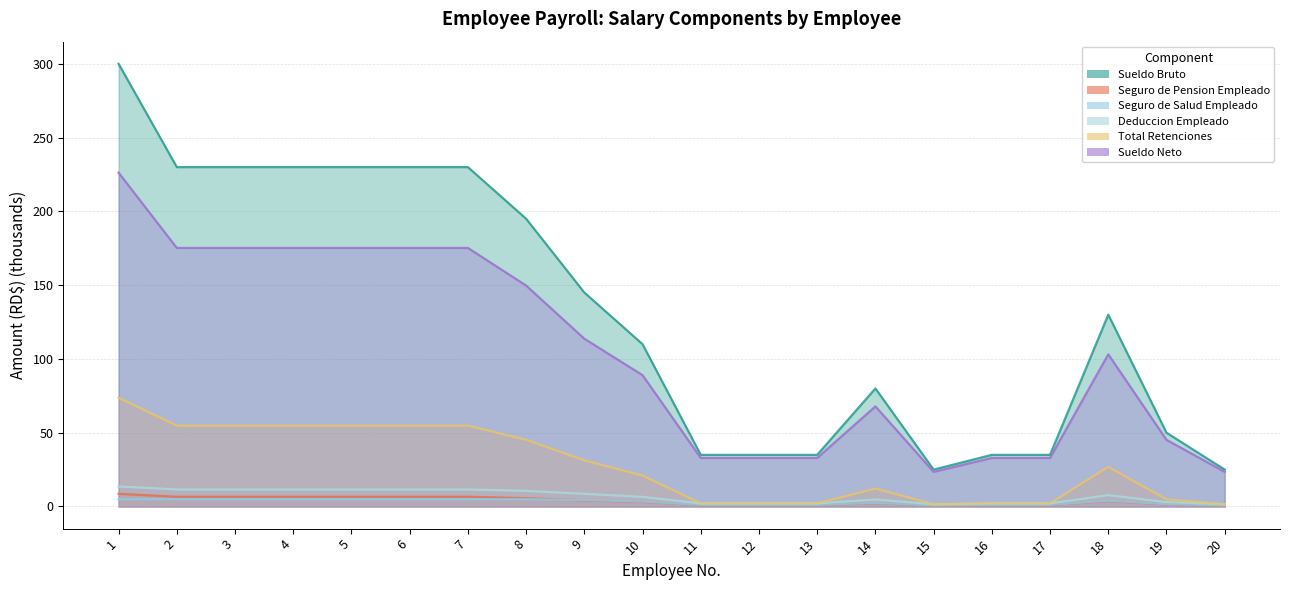

At which label does Seguro de Pension Empleado reach its peak?

1